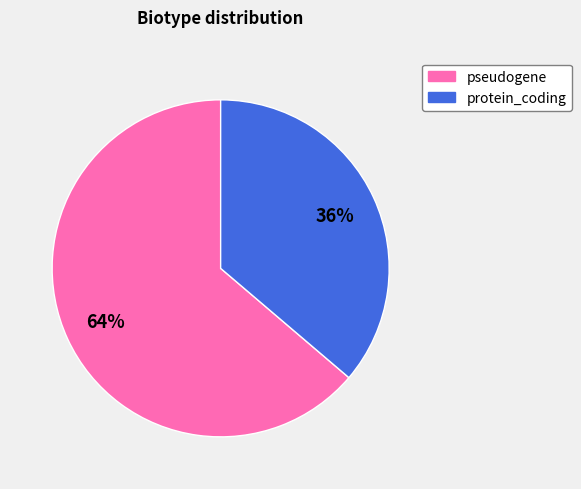

Is the sum of pseudogene and protein_coding greater than half?

Yes